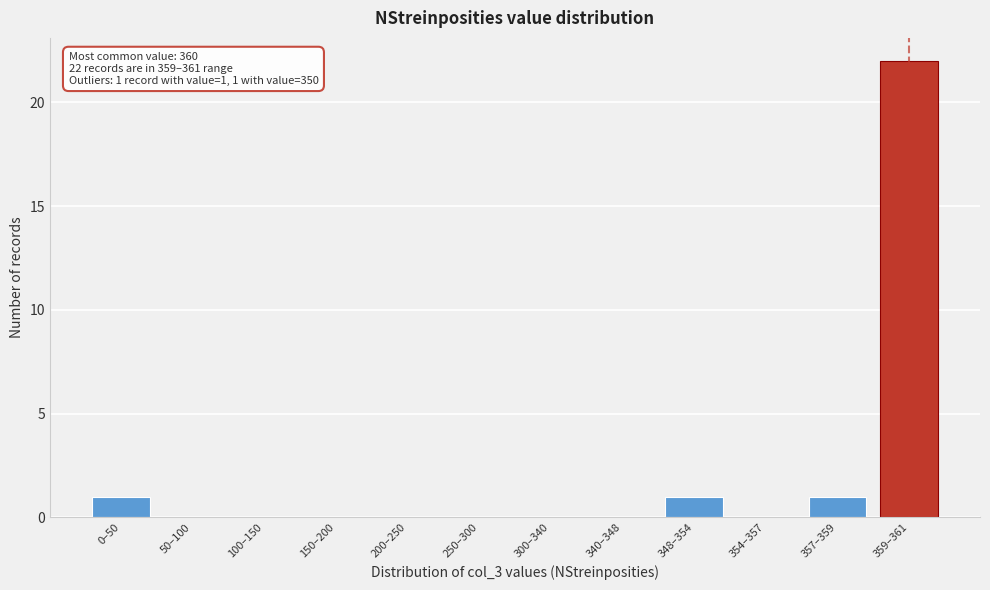

Reading right to left, transcribe all the data shown in this chart.

359–361=22	357–359=1	354–357=0	348–354=1	340–348=0	300–340=0	250–300=0	200–250=0	150–200=0	100–150=0	50–100=0	0–50=1